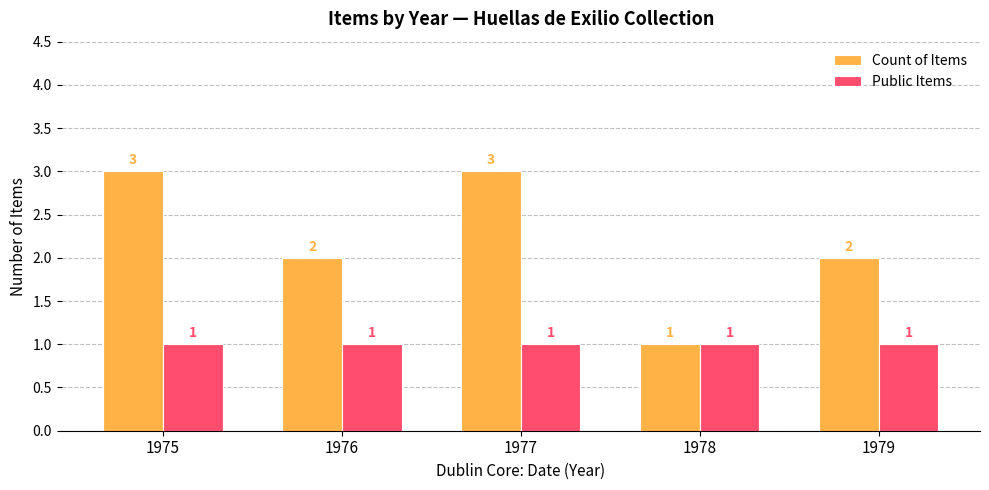

What is the difference between the Count of Items values at 1979 and 1978?

1